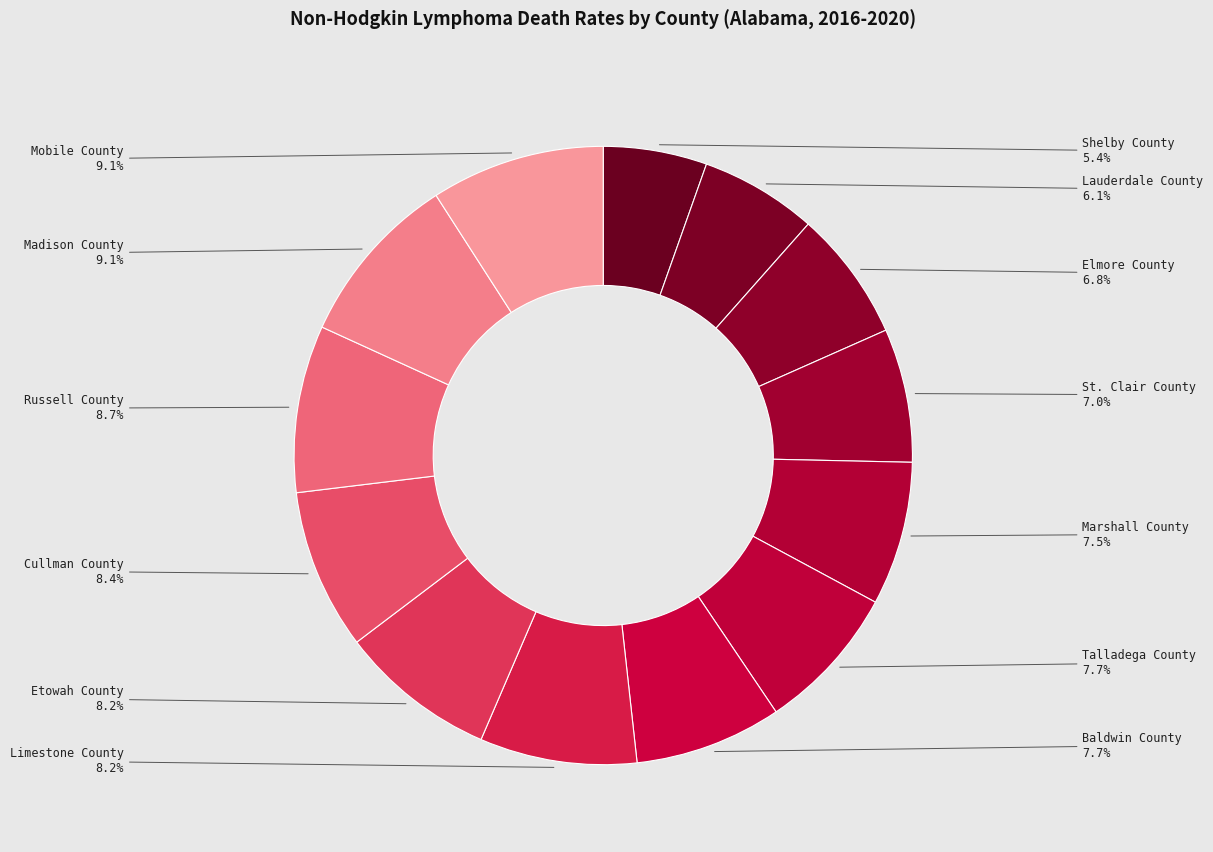

Count the number of slices in the pie.

13